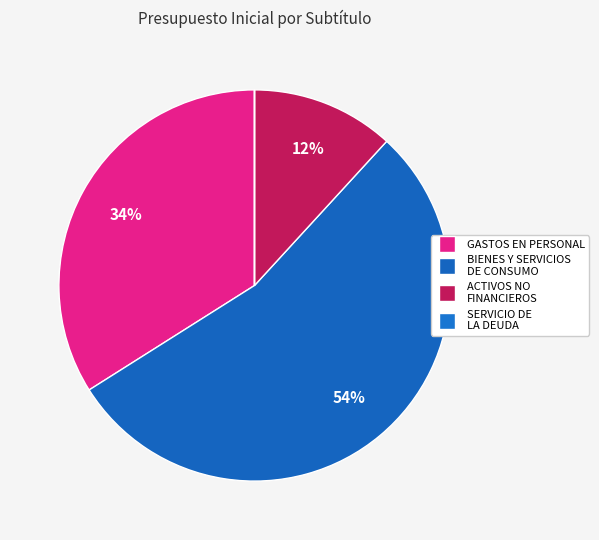

Count the number of slices in the pie.

4